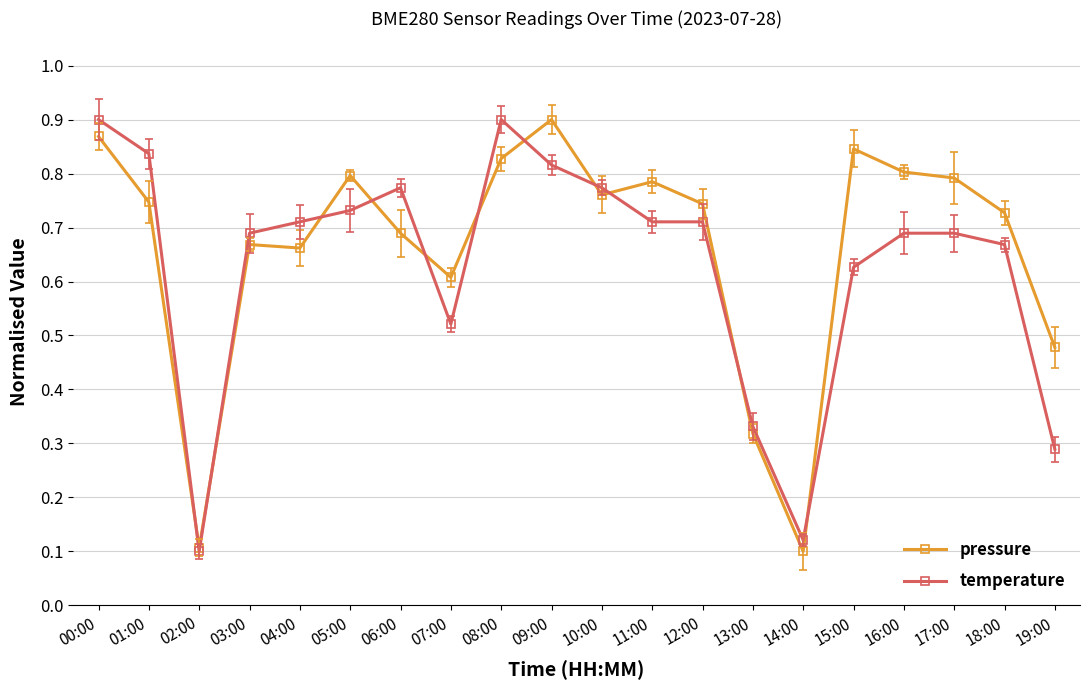

At which label does temperature reach its minimum?

02:00